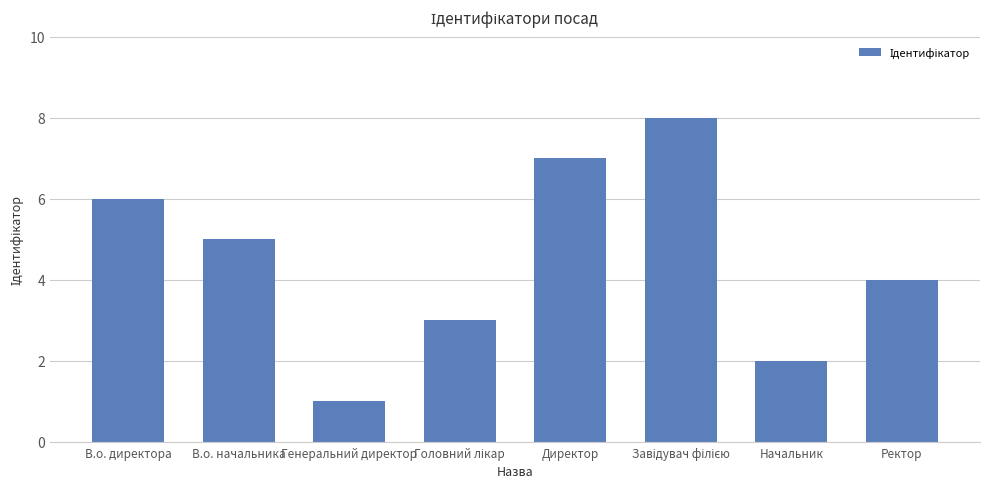

How many bars are there in total?

8